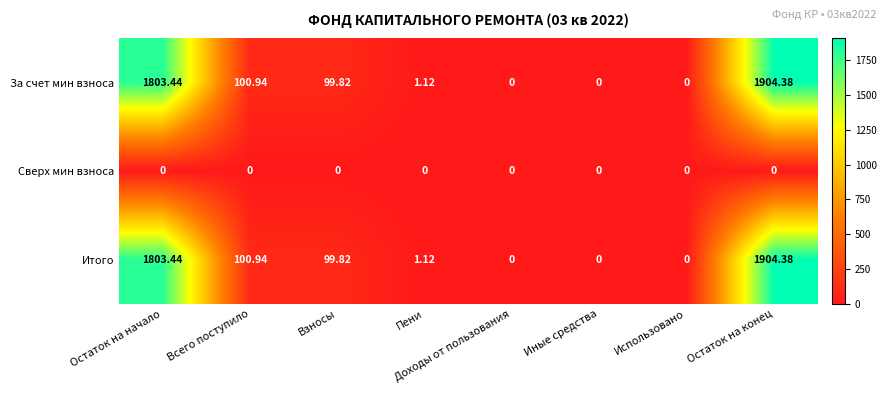

At which category is the sum across all series the highest?

Остаток на конец